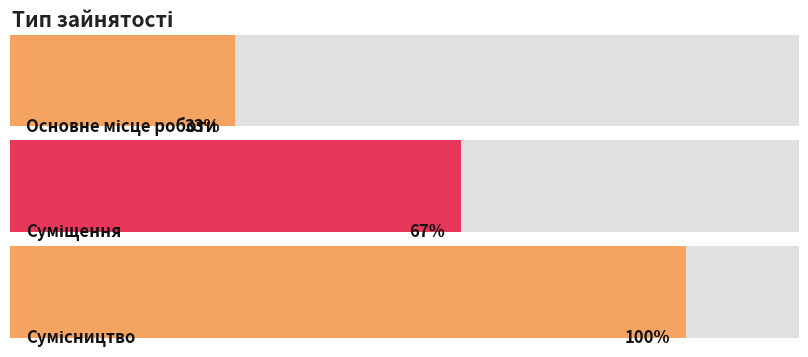

Rank the categories by value from lowest to highest.

Основне місце роботи, Суміщення, Сумісництво